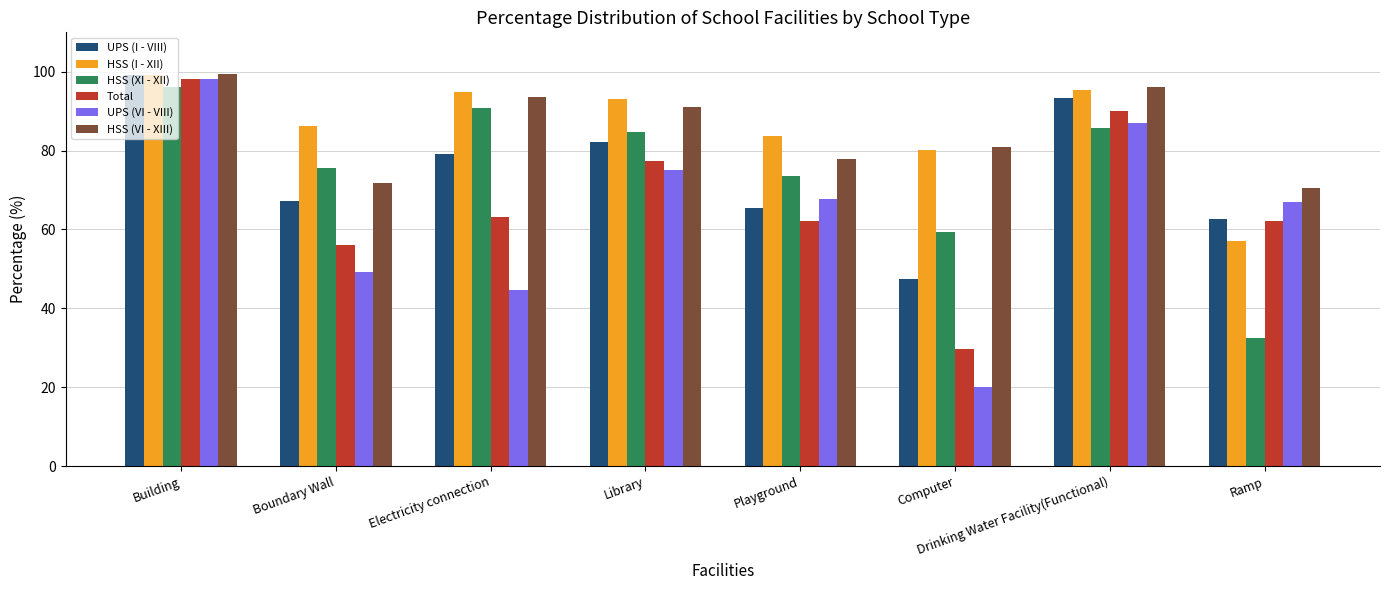

At which label does UPS (VI - VIII) reach its minimum?

Computer